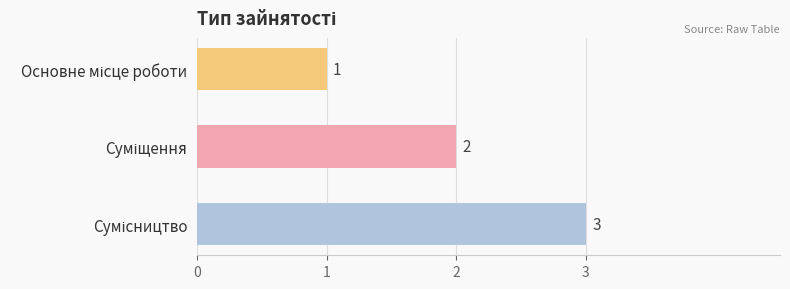

What is the value of the 2nd bar from the top?

2